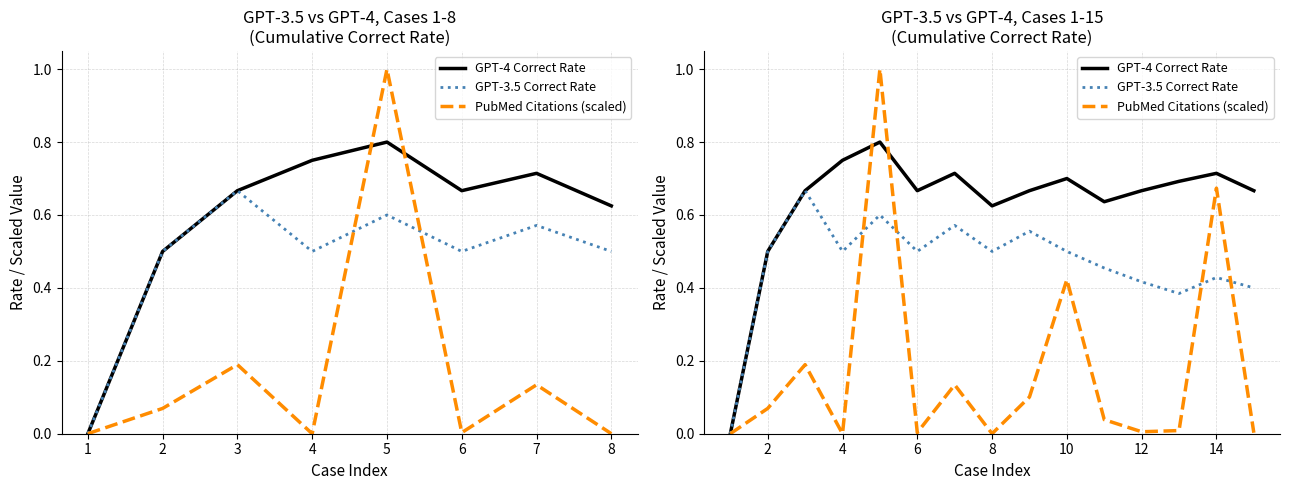

How many values in GPT-3.5 Correct Rate are above zero?

14